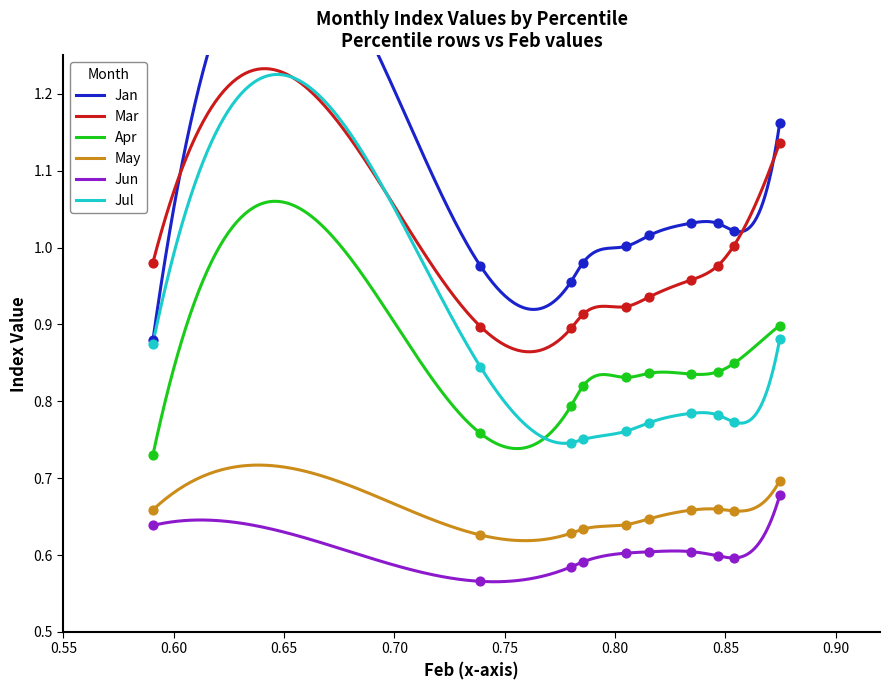

Which series contains the highest Y value?

Jan